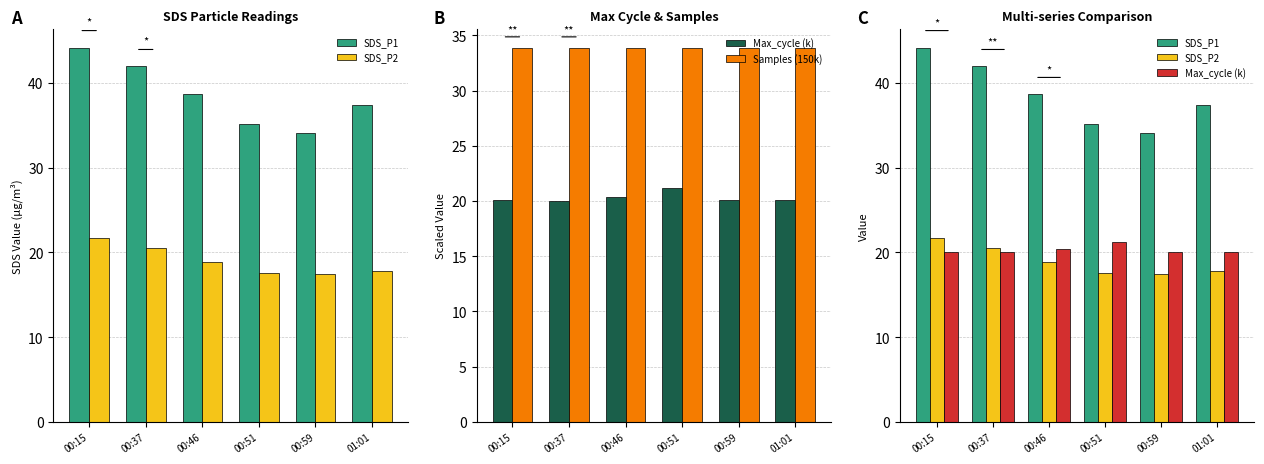

Which series has the largest total across all categories?

SDS_P1